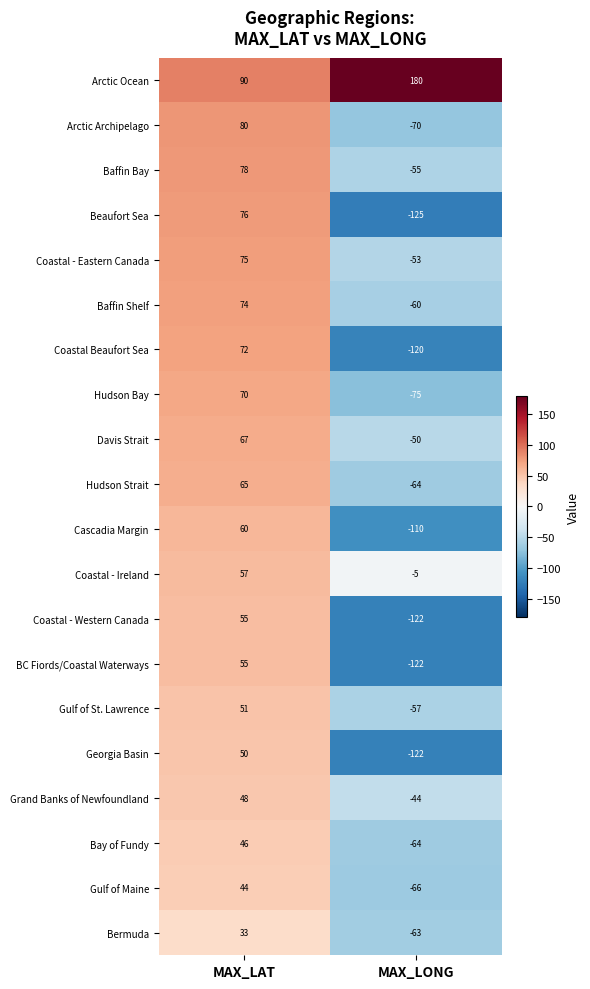

Count the number of data series in this chart.

20